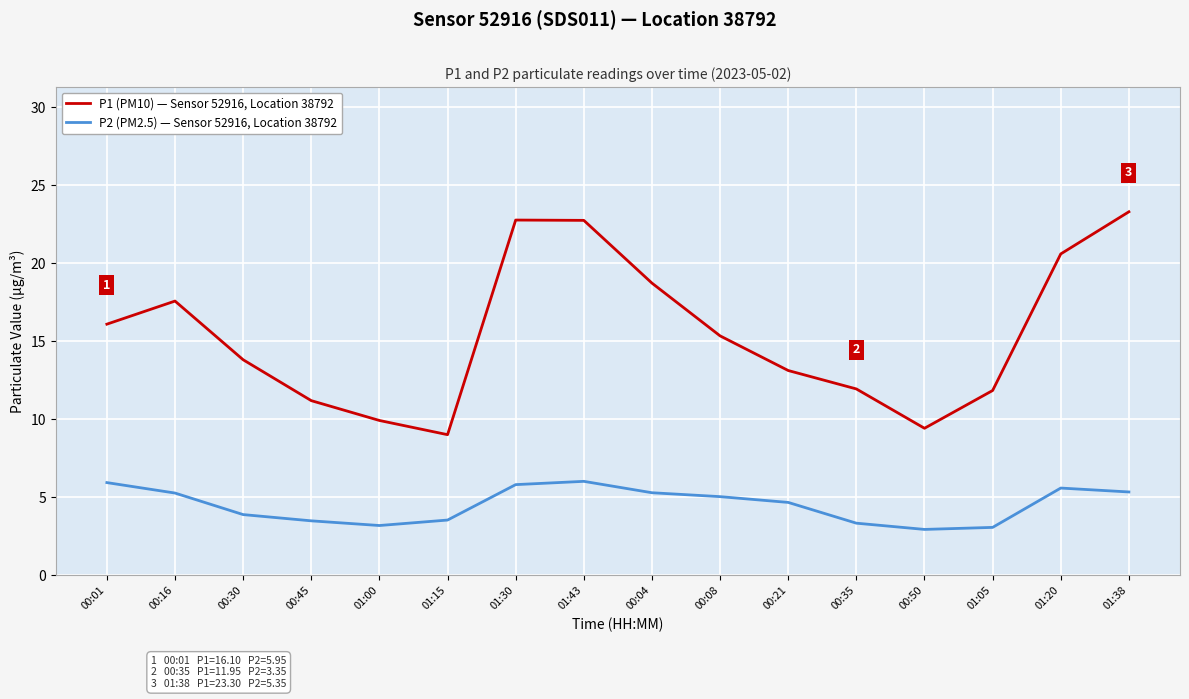

What is the lowest value of the P1 (PM10) — Sensor 52916, Location 38792 series?

9.0